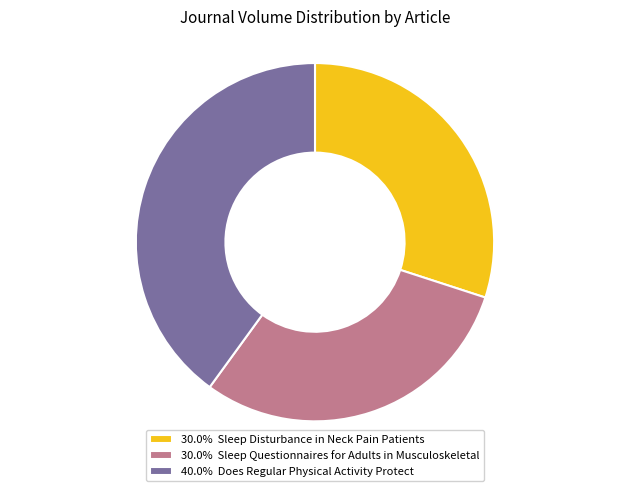

Is the sum of 30.0% Sleep Disturbance in Neck Pain Patients and 40.0% Does Regular Physical Activity Protect greater than half?

Yes